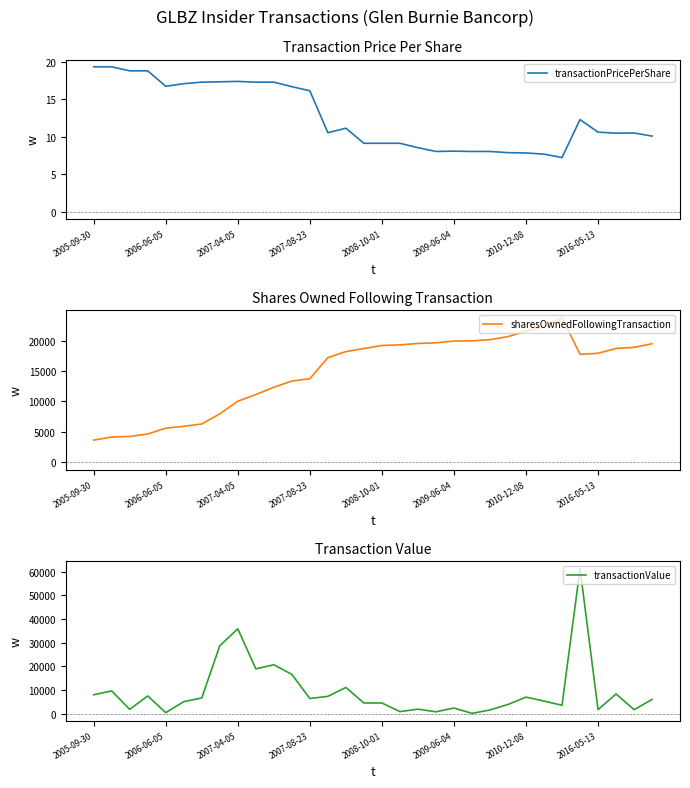

What is the sum of all sharesOwnedFollowingTransaction values?

475768